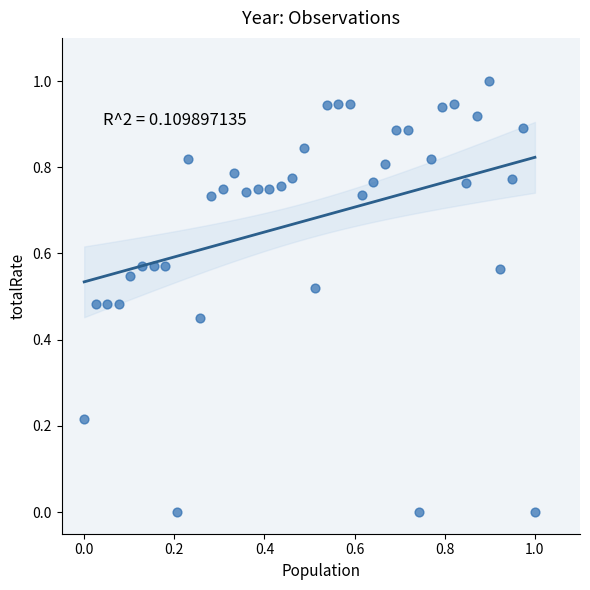

What is the range of X values (max minus min)?

1.0